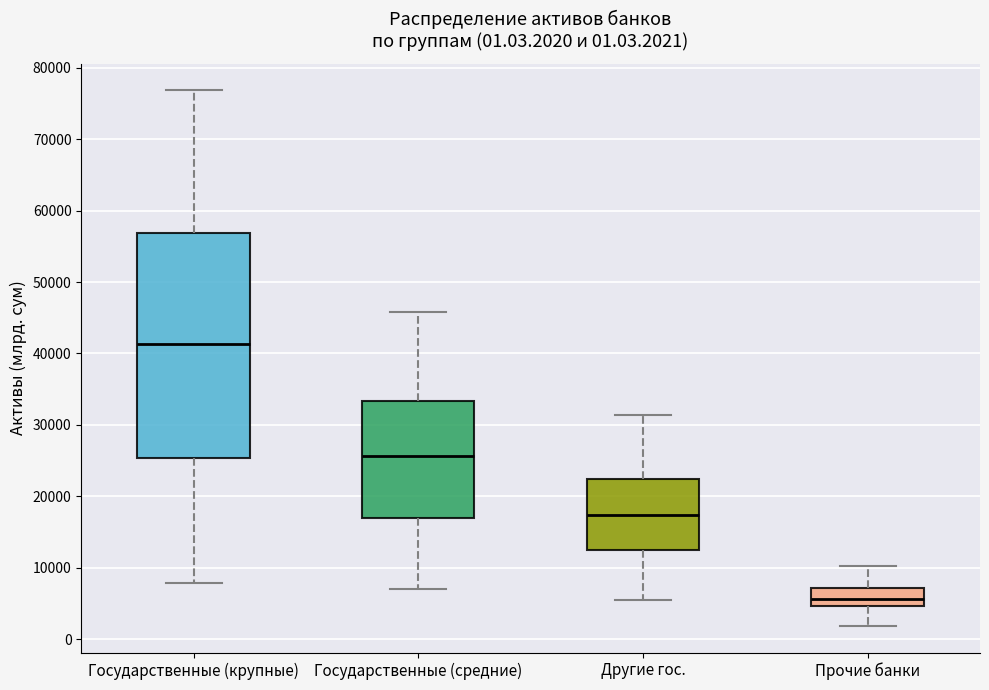

Which box's median line is the highest?

Государственные (крупные)